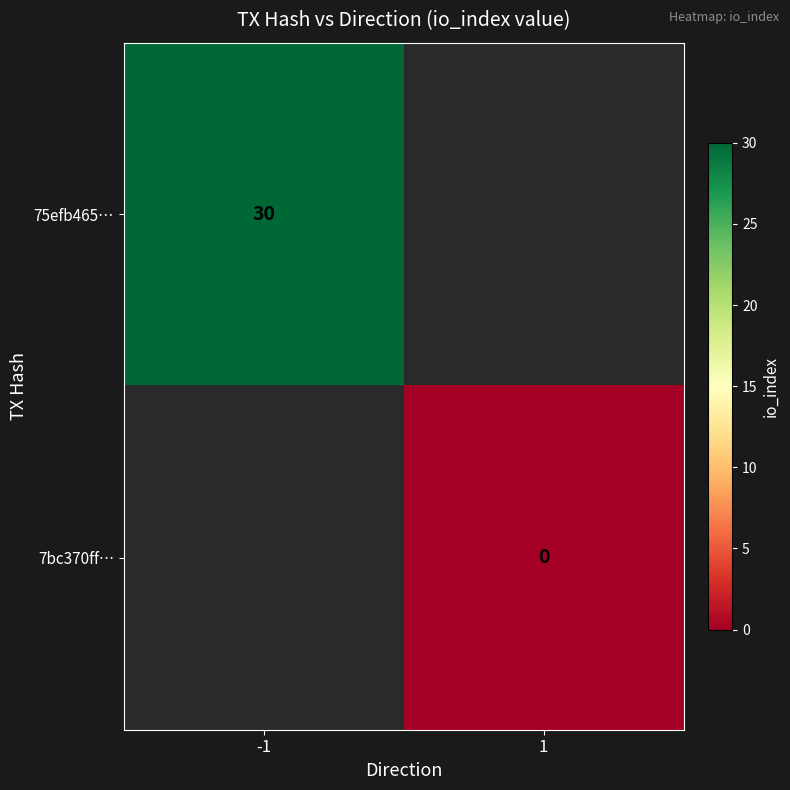

Is it true that 75efb465… equals 30 at -1?

True